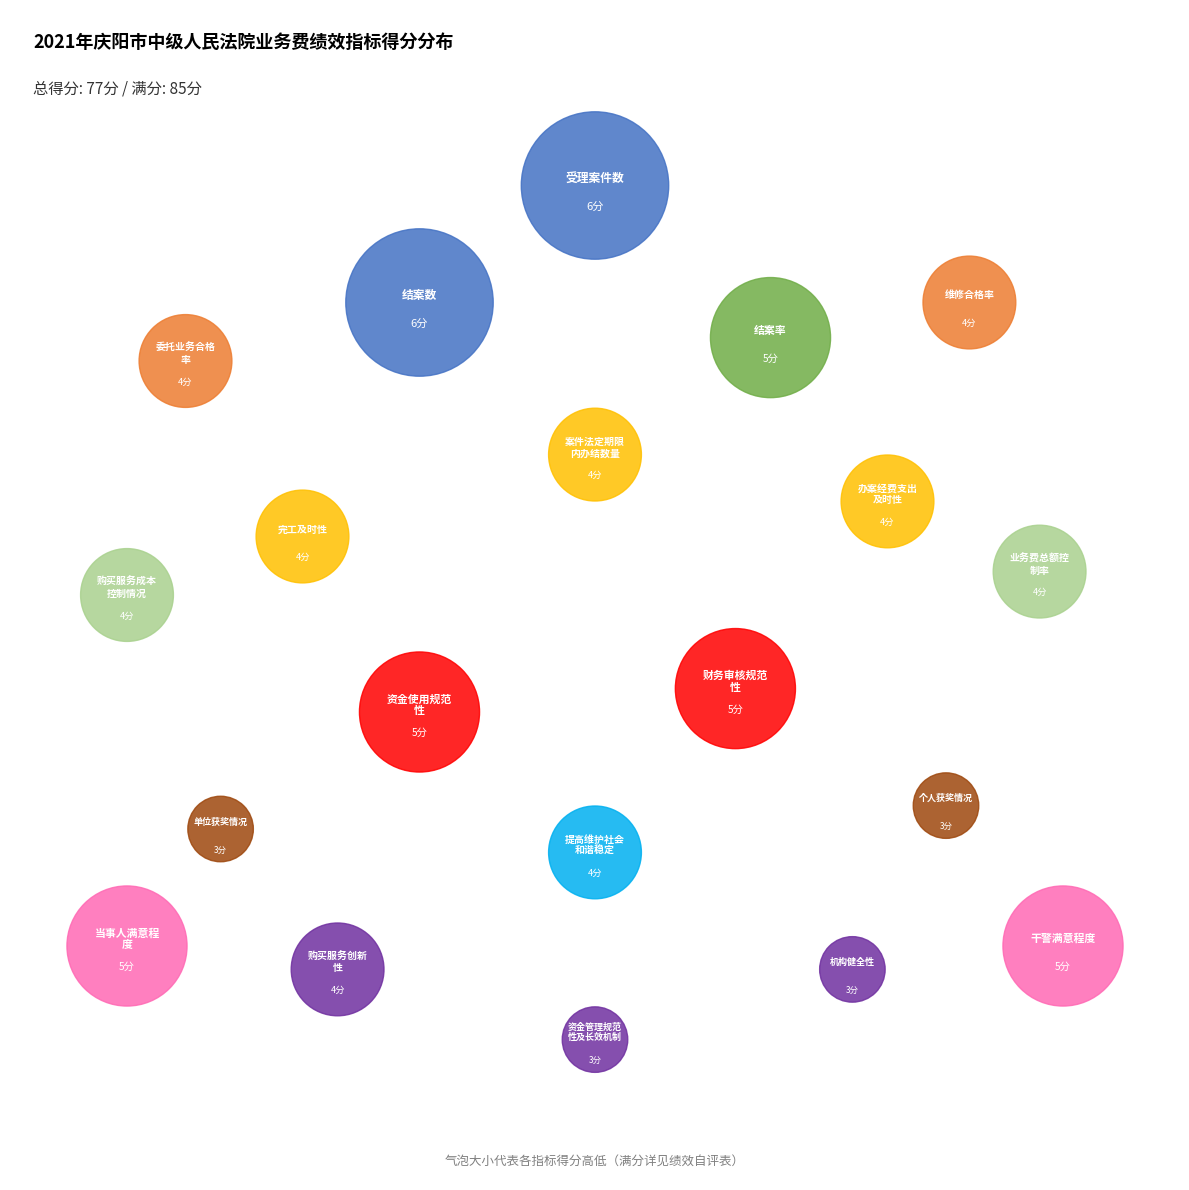

What is the largest slice in the pie chart?

受理案件数